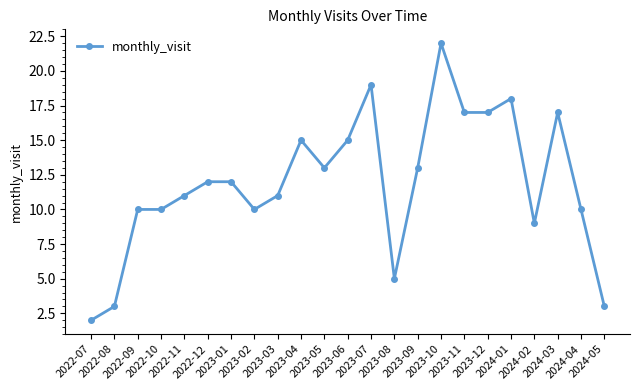

What is the sum of all values?

274